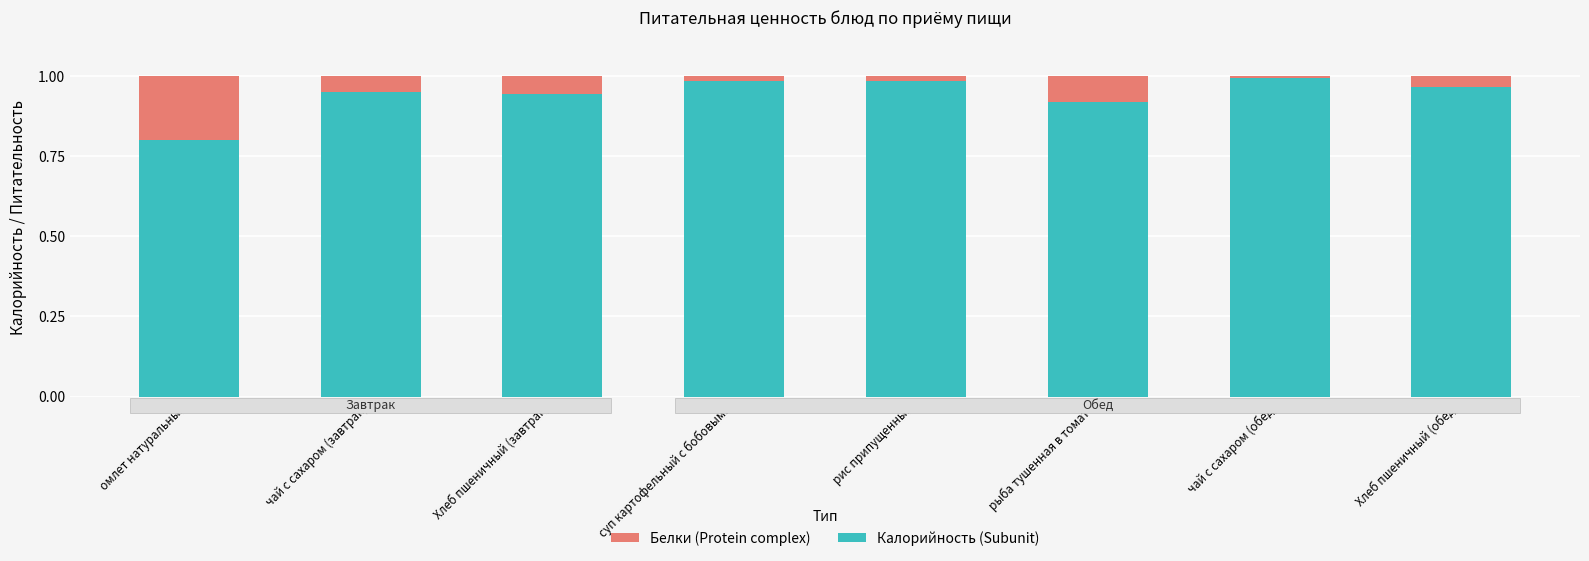

How many bars are there in total?

8